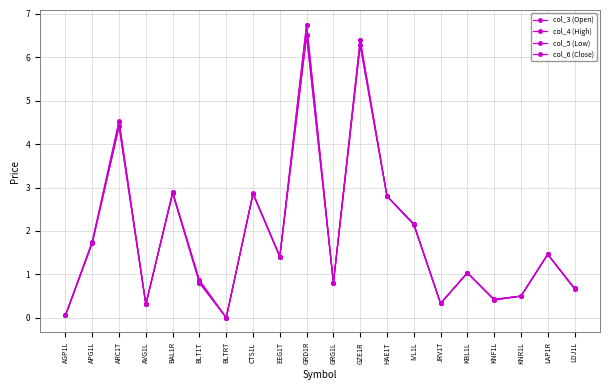

Does the chart have visible grid lines?

Yes